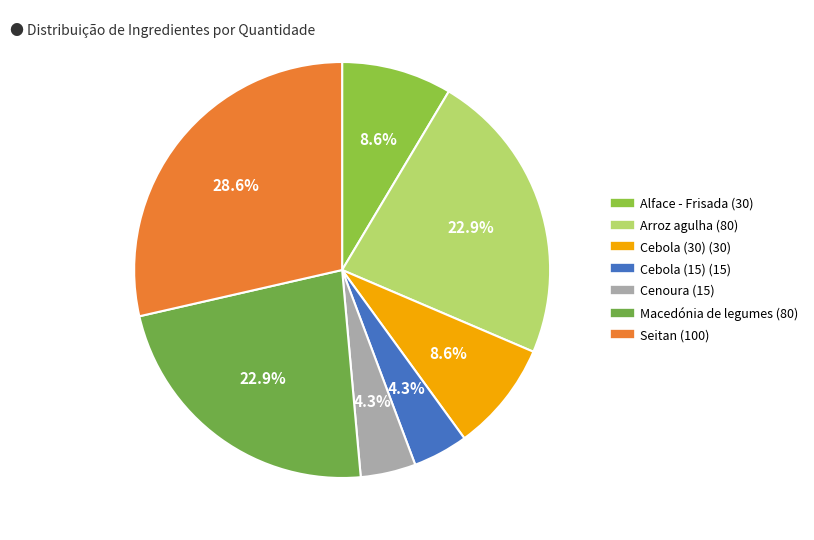

What percentage is NOT represented by Cebola (30)?

91.4%